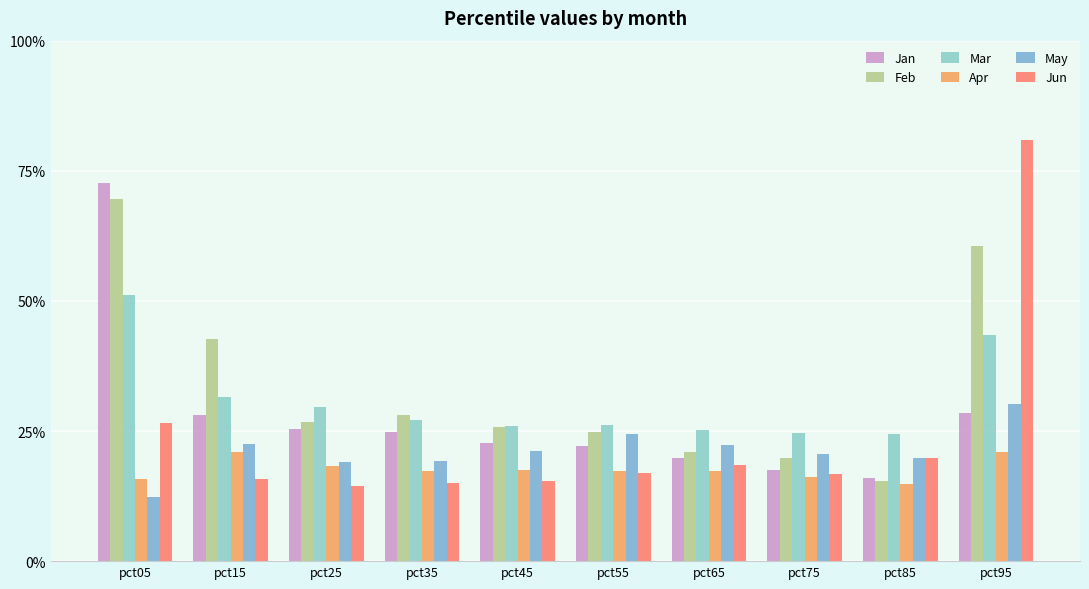

What is the approximate value of Mar at pct55?

0.3